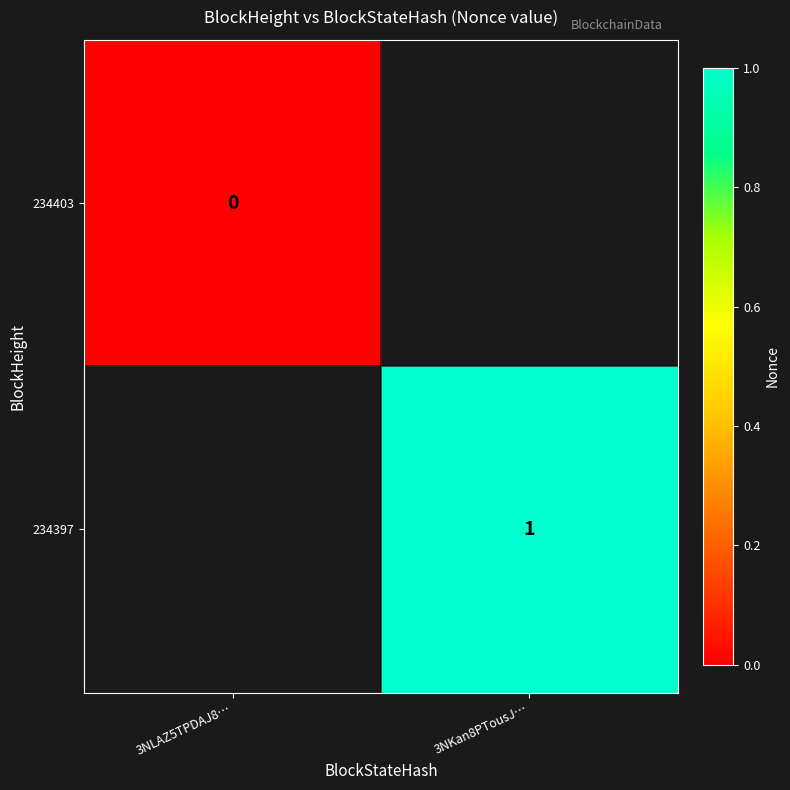

The value of 234397 at 3NKan8PTousJ… is 0.6. True or false?

False